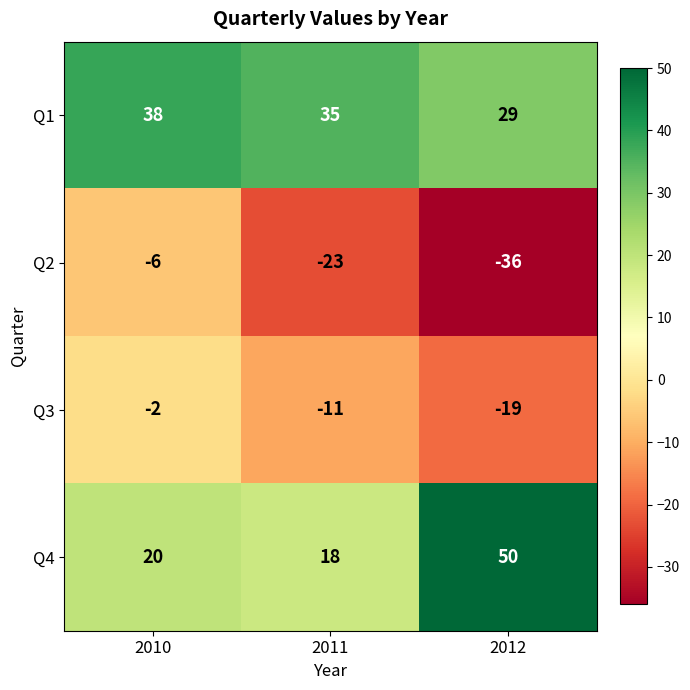

Read the Q1 value at 2012.

29